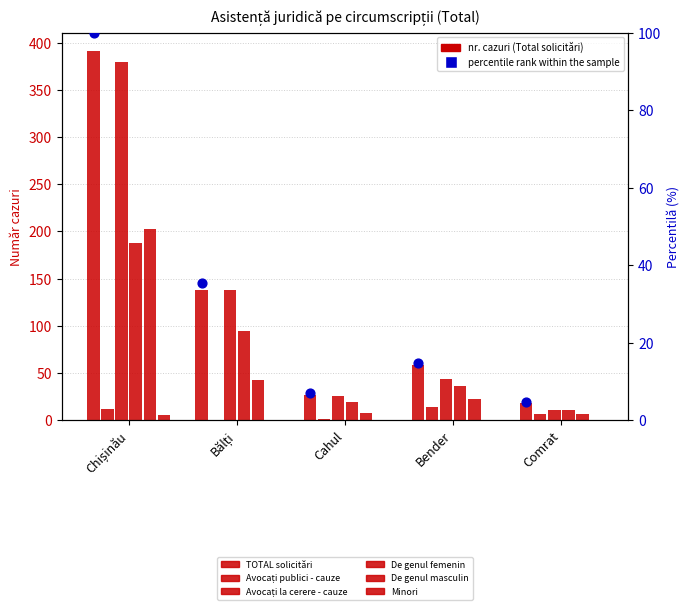

Which series has the largest Y range (max minus min)?

TOTAL solicitări